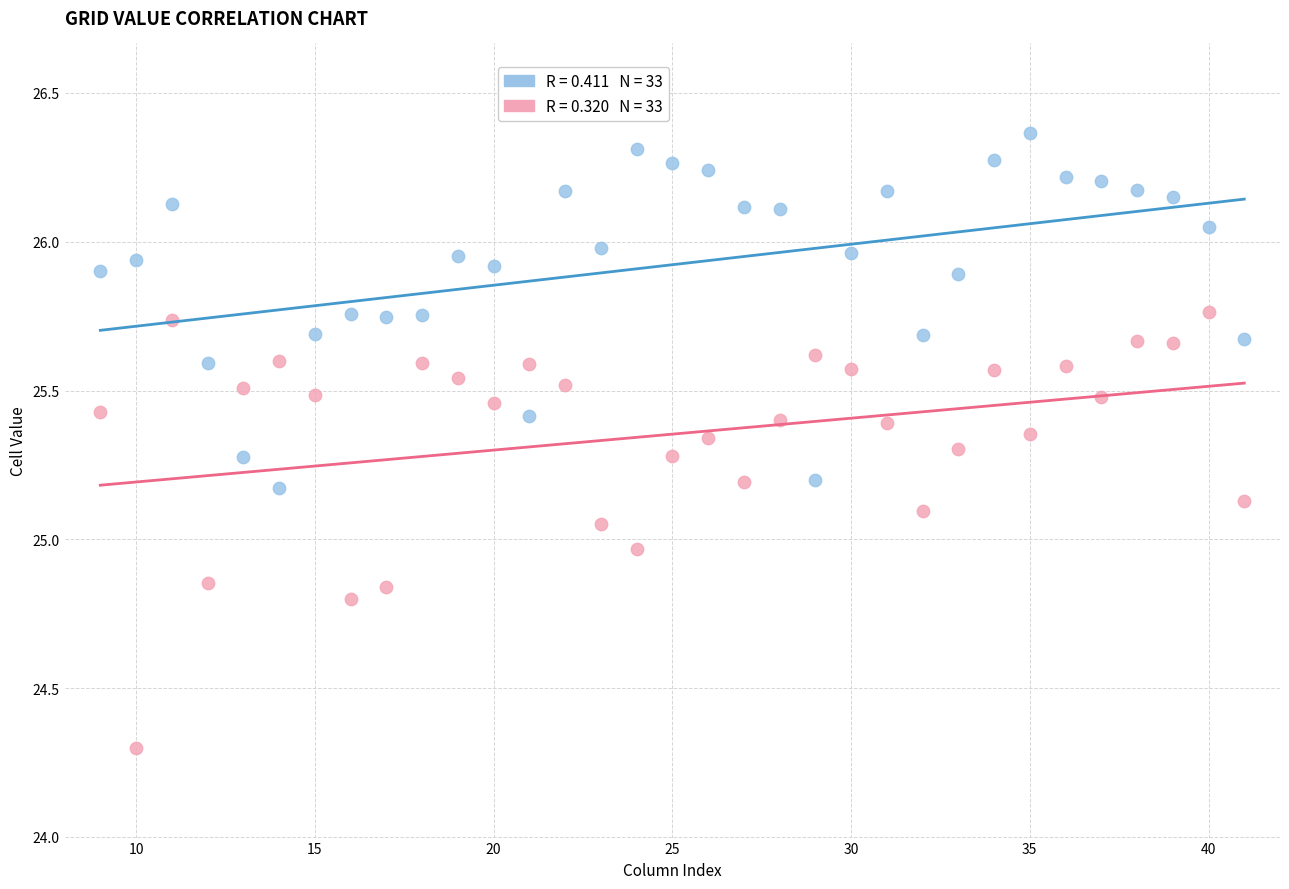

Across all data points, what is the range of X values (max minus min)?

32.0